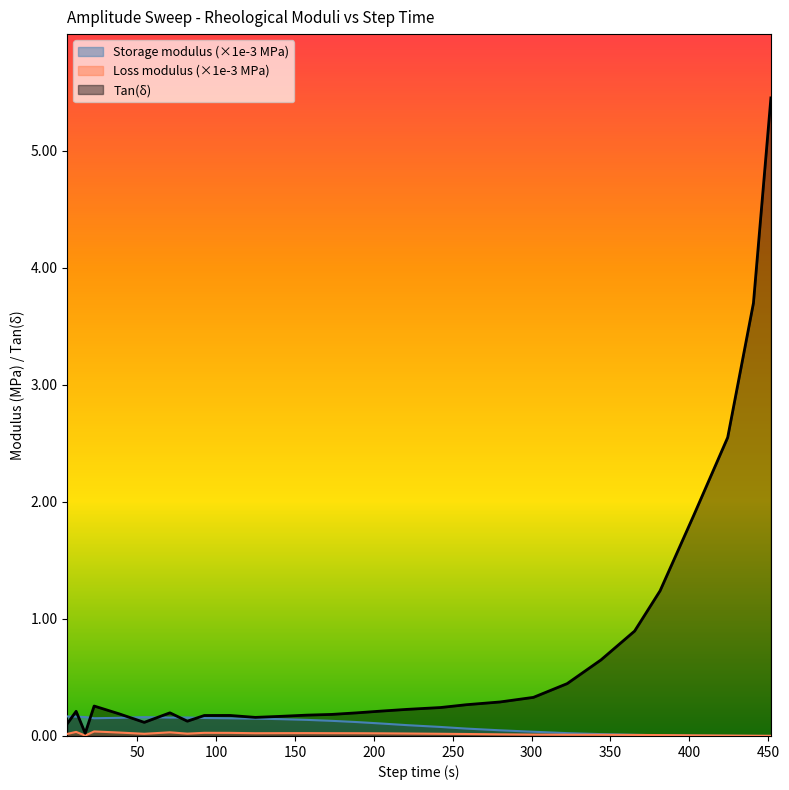

What value does the Tan(delta) series have at 141.002?

0.2